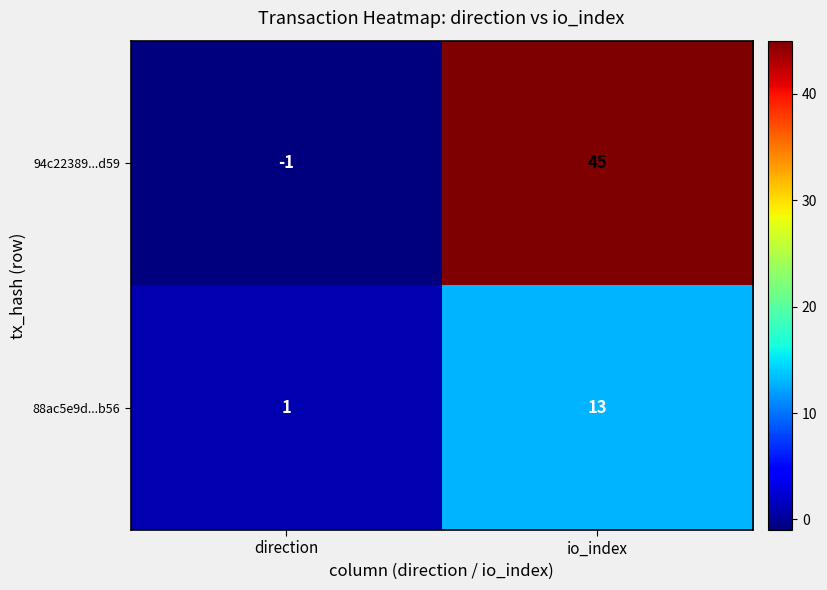

The 94c22389...d59 series shows 45 at io_index. True or false?

True